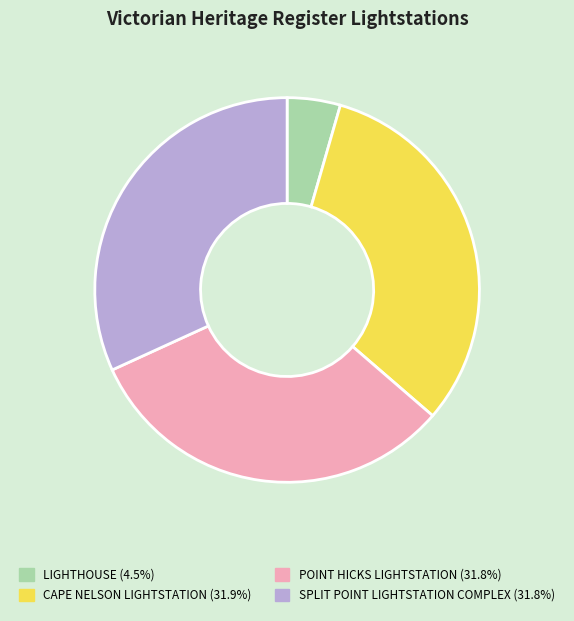

Is LIGHTHOUSE the majority of the pie?

No